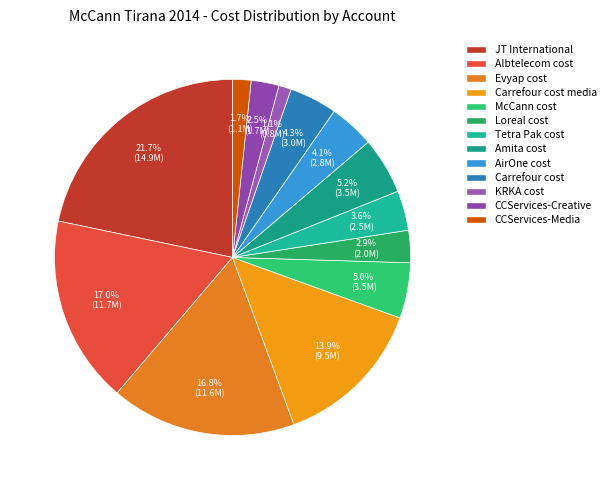

How many segments does this pie chart have?

13